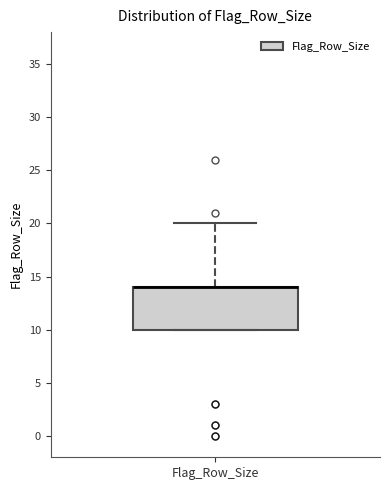

Transcribe this box plot: give where the median line is, the range the box spans, and where the two whiskers end, as read against the y-axis. The values are not printed on the chart, so give them approximately, as read against the axis.

median 14 (drawn on the box's upper edge), box 10 to 14, whiskers 10 to 20